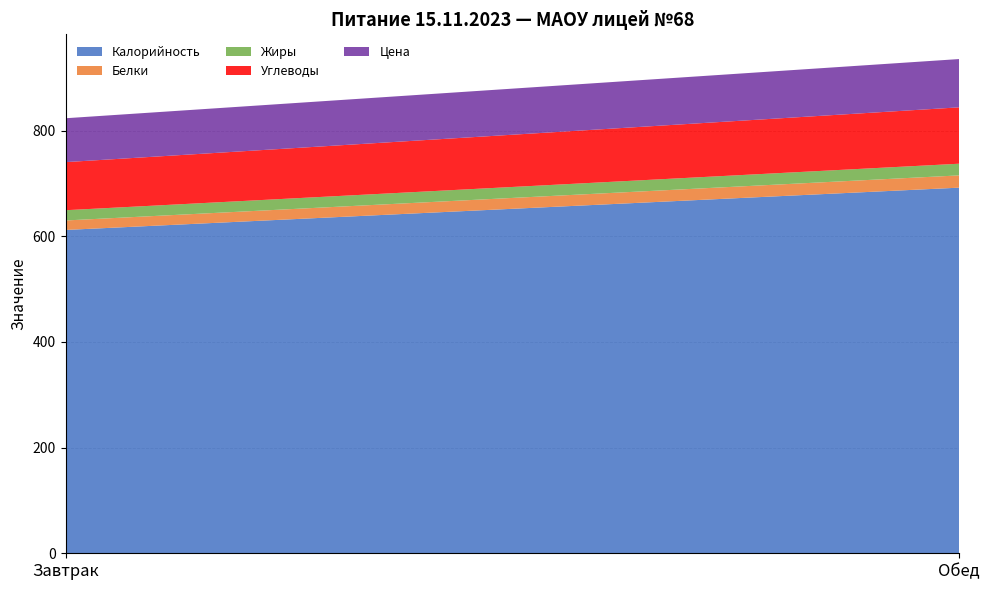

Reading left to right, extract all data points from this chart.

Калорийность: Завтрак=612.1	Обед=692.1
Белки: Завтрак=17.9	Обед=23.2
Жиры: Завтрак=19.4	Обед=22.1
Углеводы: Завтрак=91.1	Обед=106.7
Цена: Завтрак=83.1	Обед=91.4